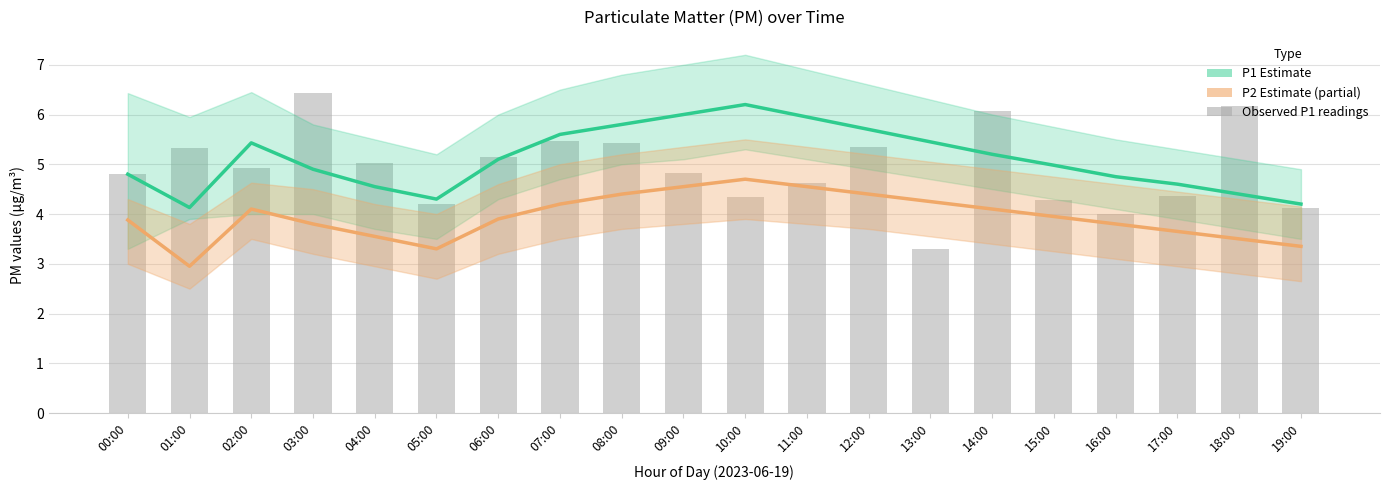

Which series has the largest total across all categories?

P1 Estimate